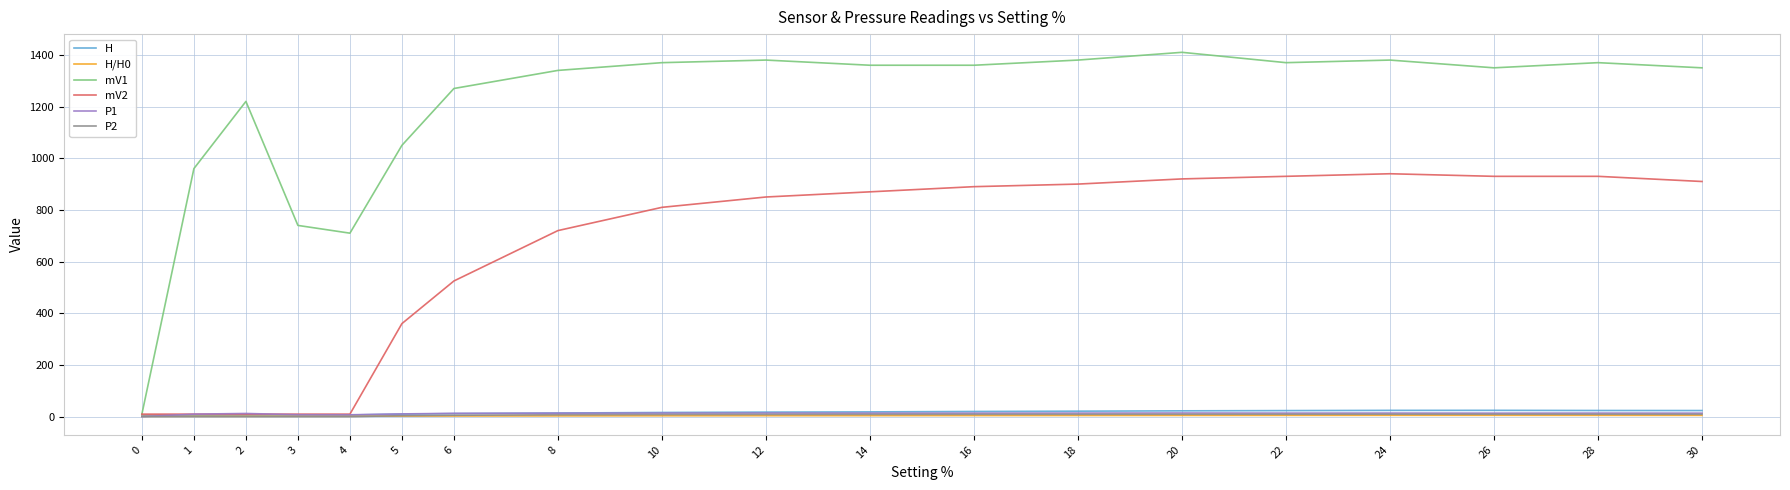

Which series has the largest total across all categories?

mV1